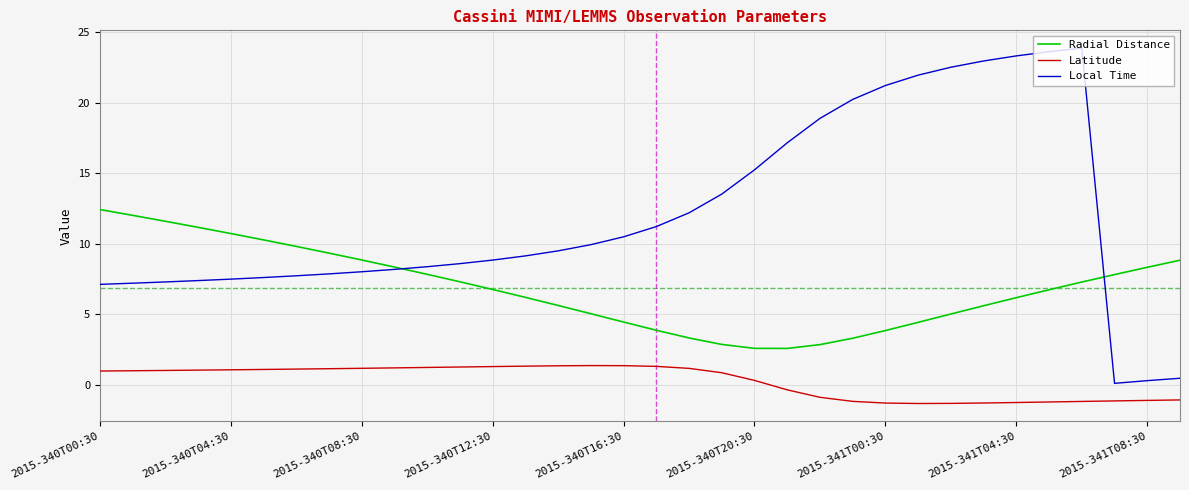

Which series has the widest spread of values?

Local Time